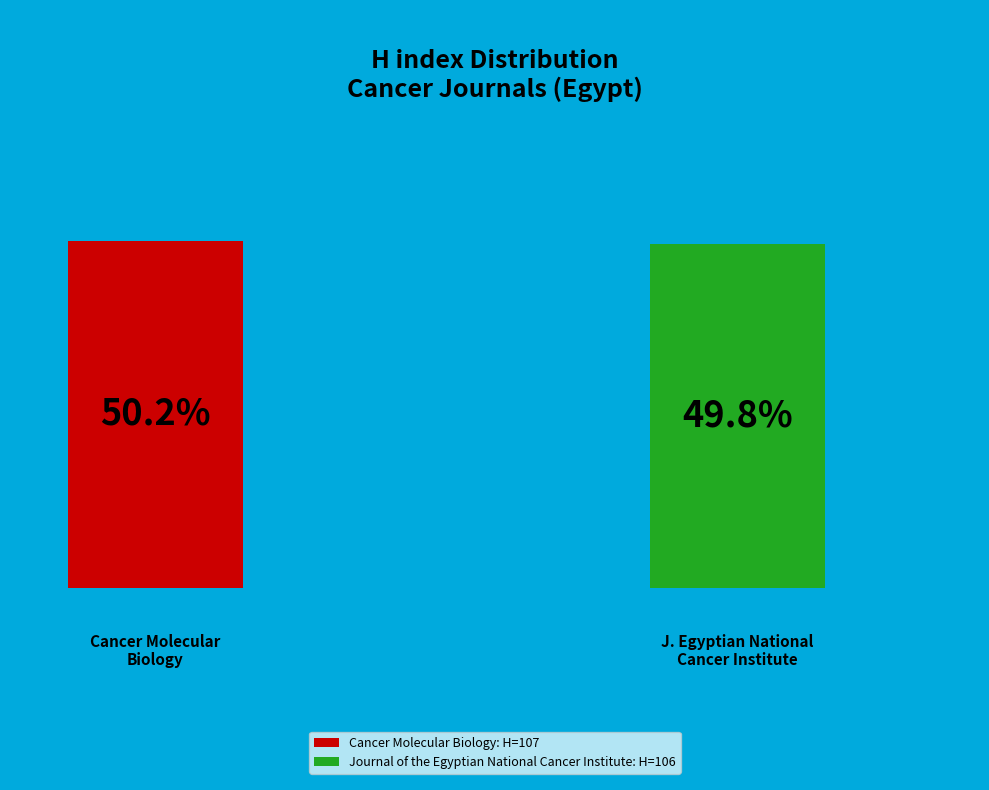

What percentage is the Cancer Molecular Biology slice, to the nearest percent?

50%